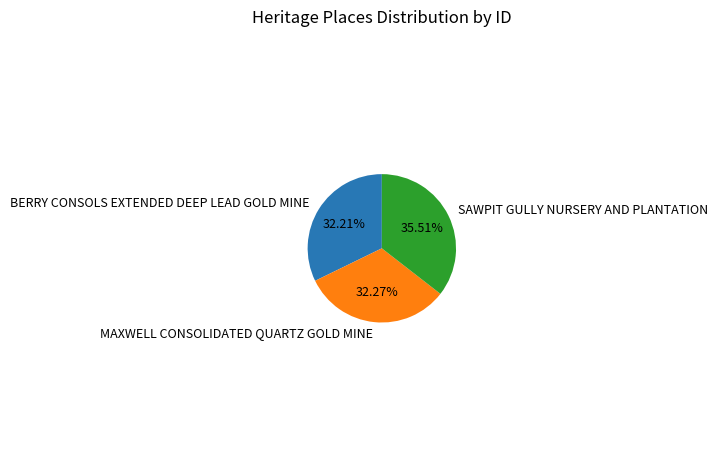

Is MAXWELL CONSOLIDATED QUARTZ GOLD MINE the majority of the pie?

No